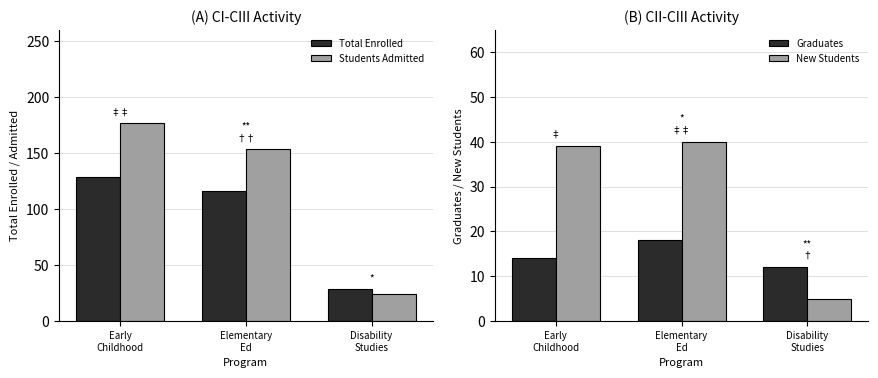

At which category does the chart reach its peak across all series?

Early
Childhood